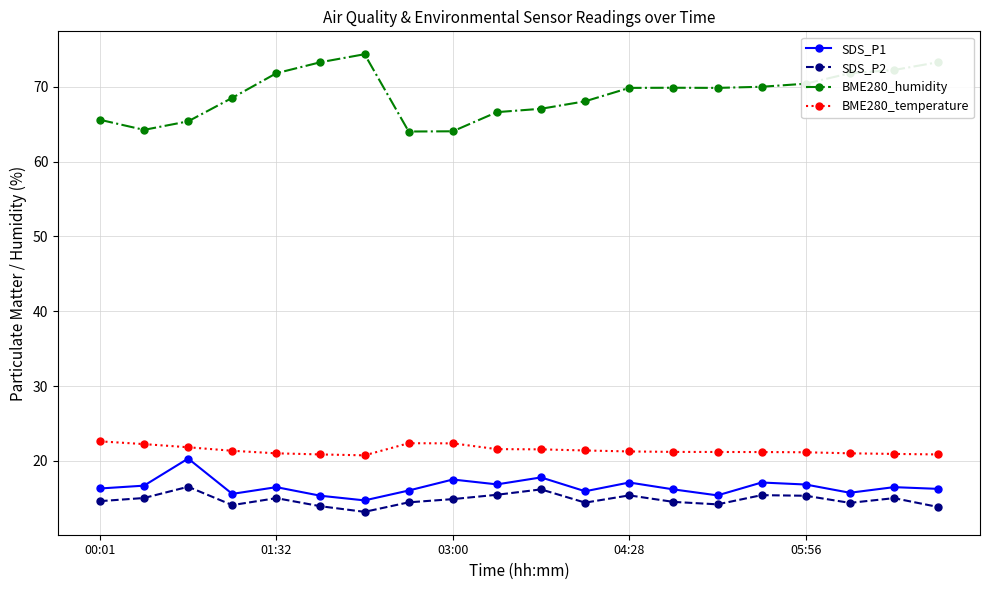

What is the value of the BME280_humidity point at the 20th from the left?

73.3